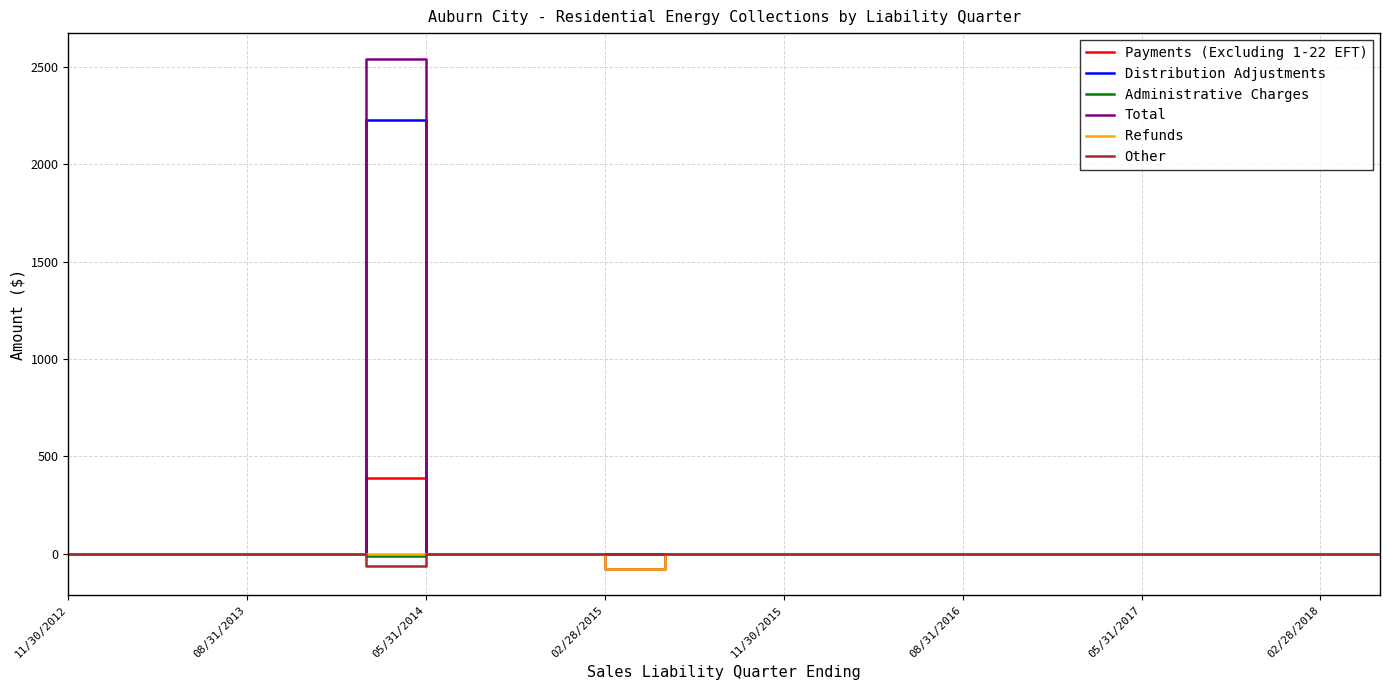

What is the maximum value shown in the chart?

2543.7